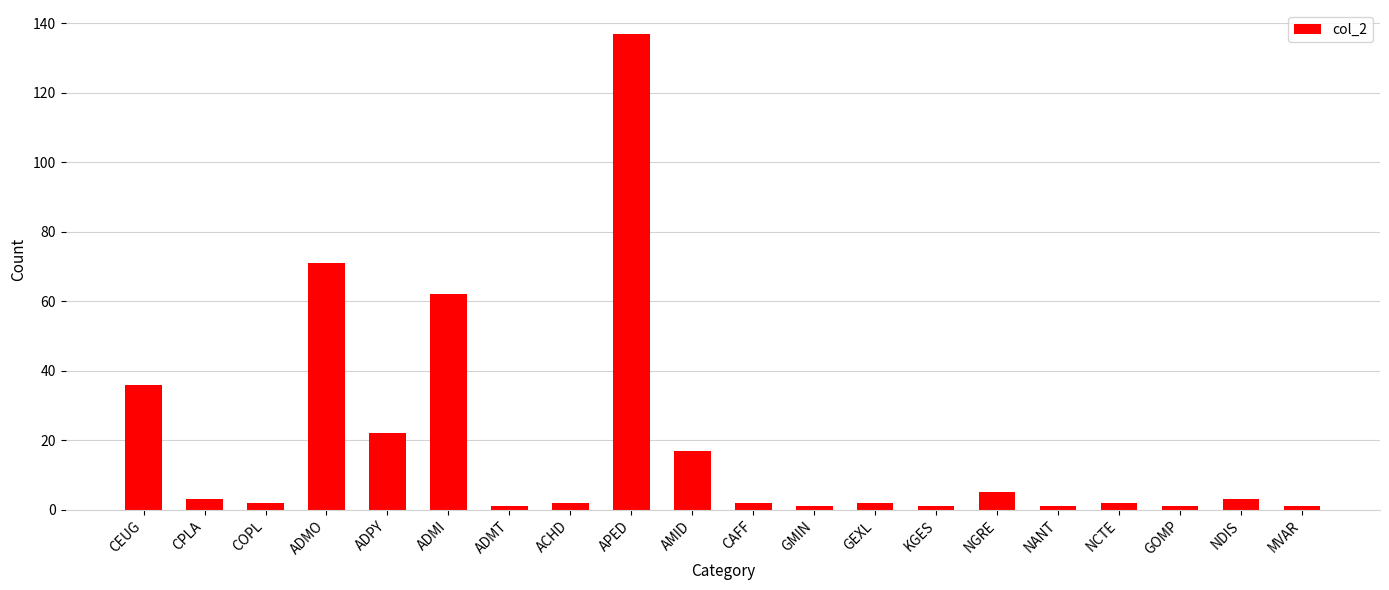

Count the number of categories in the chart.

20